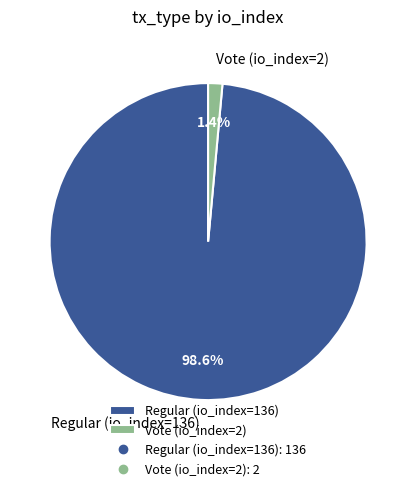

Is there any slice that represents more than half of the pie?

Yes